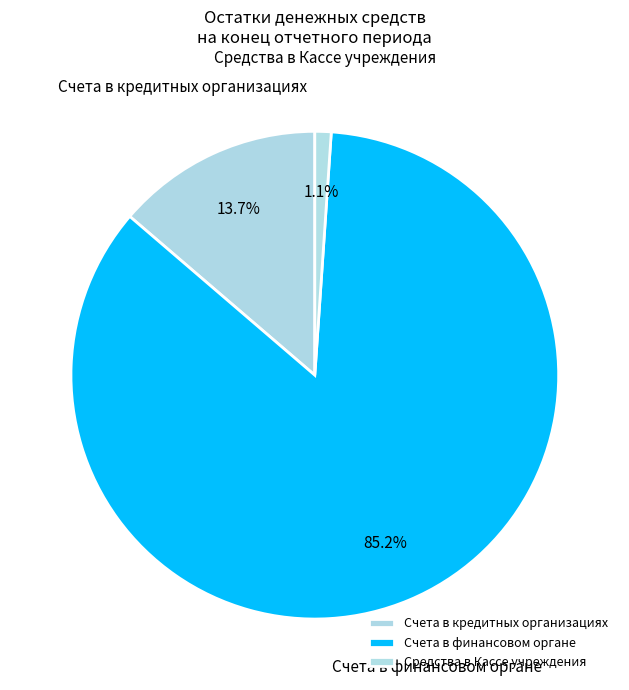

Which slice is the largest?

Счета в финансовом органе